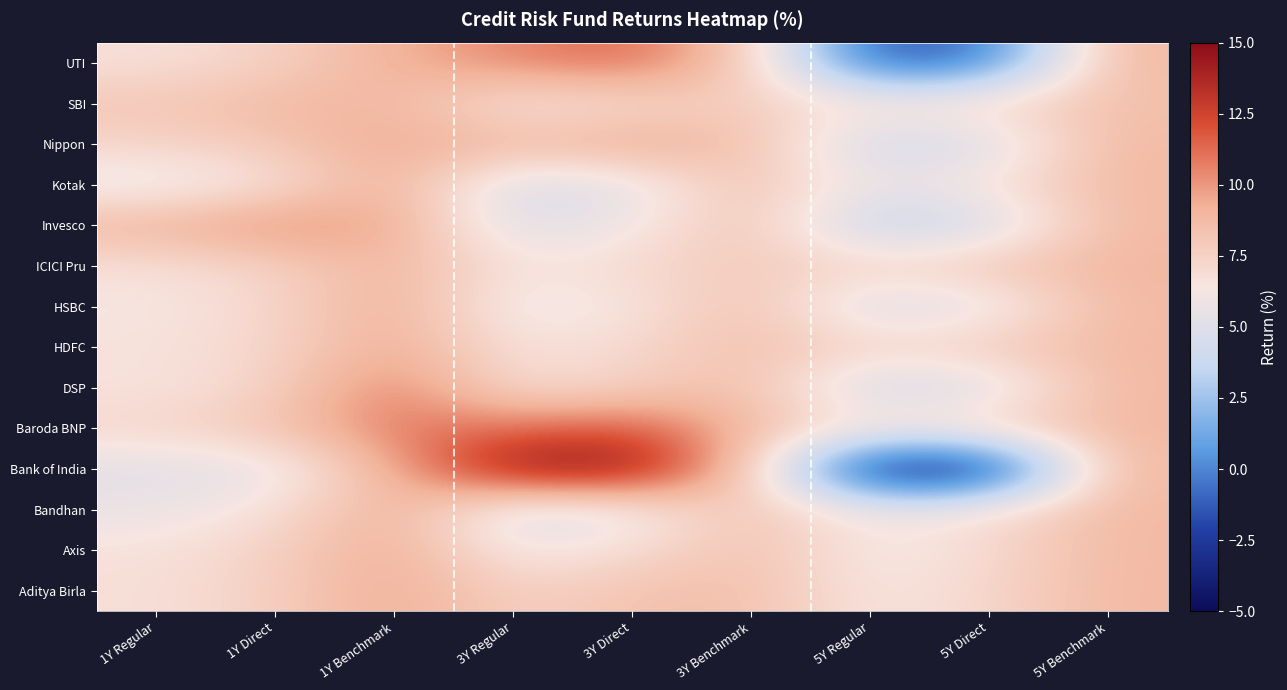

What is the greatest value displayed?

15.0